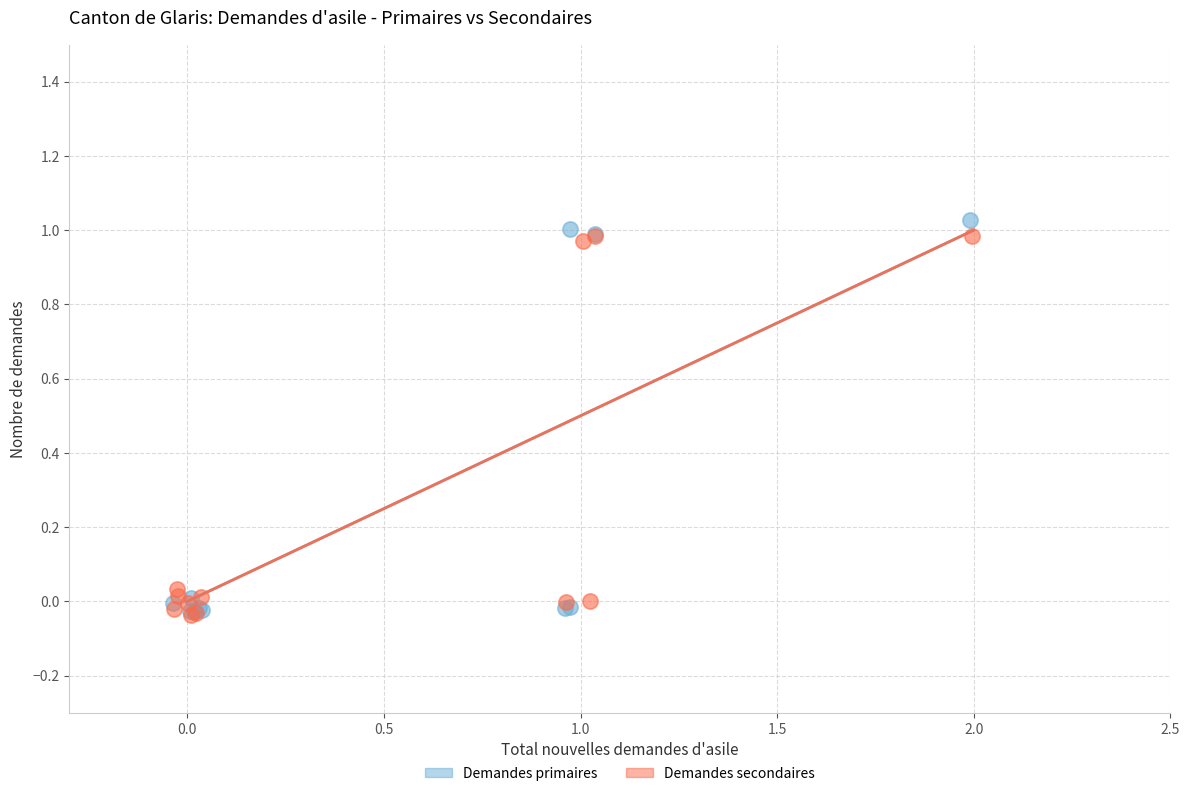

Which series reaches the maximum Y coordinate?

Demandes primaires